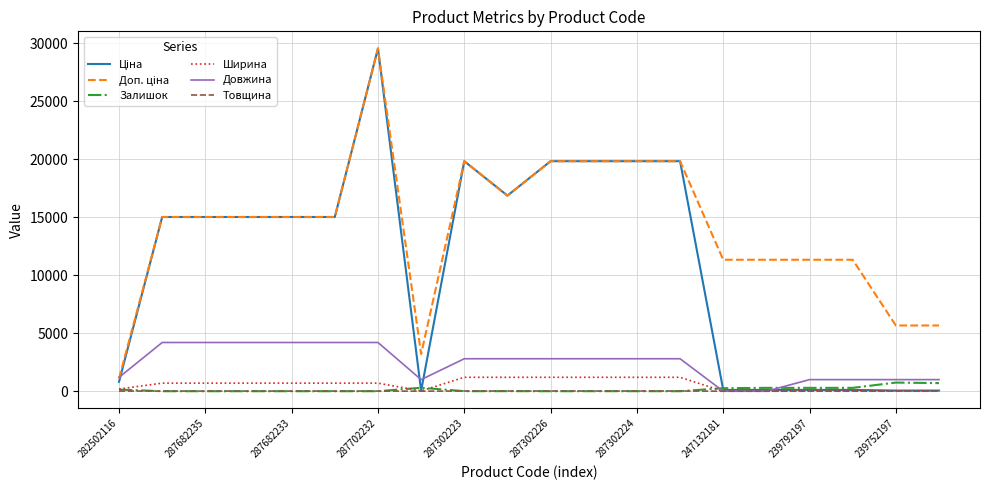

What is the maximum value shown in the chart?

29548.9